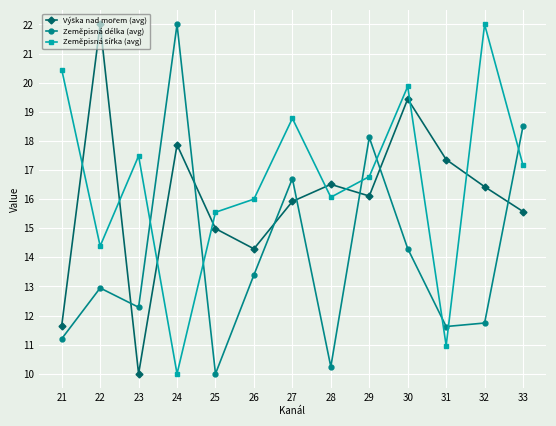

What is the maximum value shown in the chart?

22.0